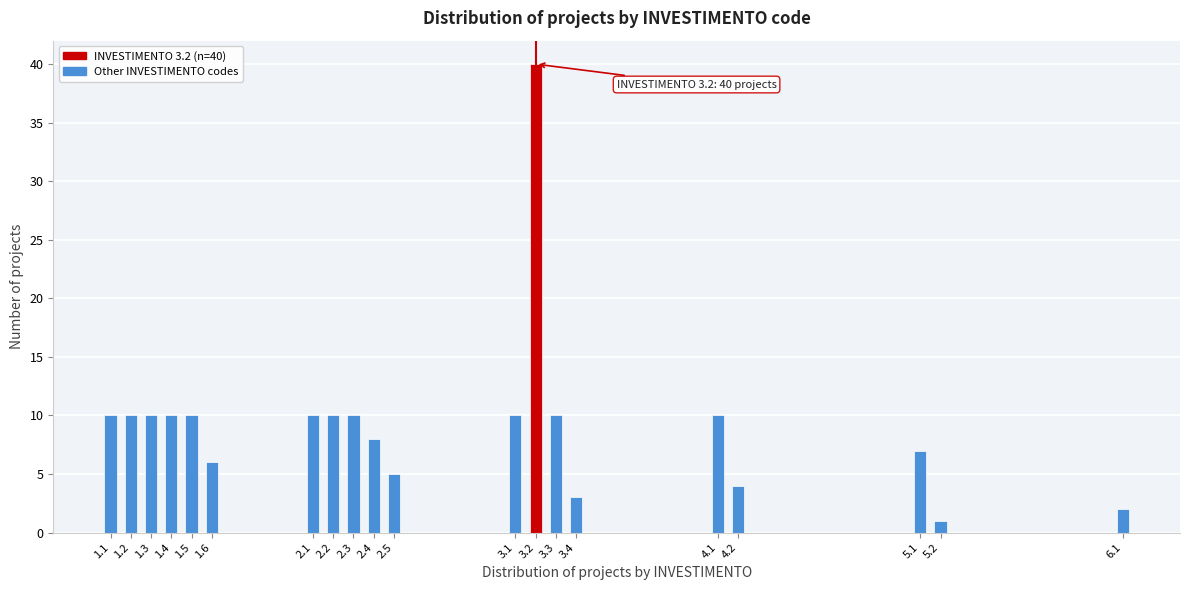

Reading left to right, what are all the values shown in this chart?

10	10	10	10	10	6	10	10	10	8	5	10	40	10	3	10	4	7	1	2